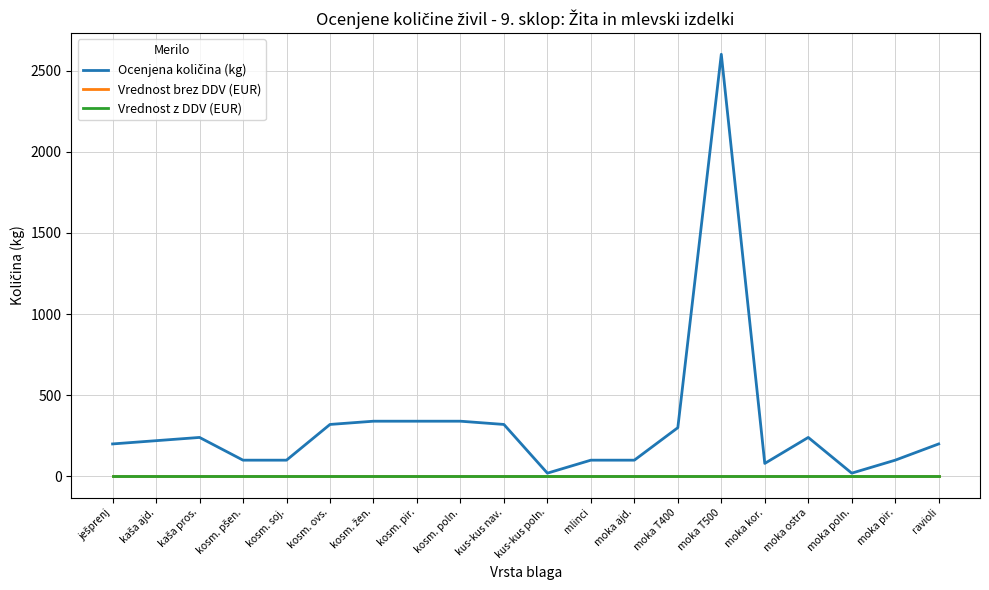

Which label corresponds to the smallest value in the chart?

ješprenj